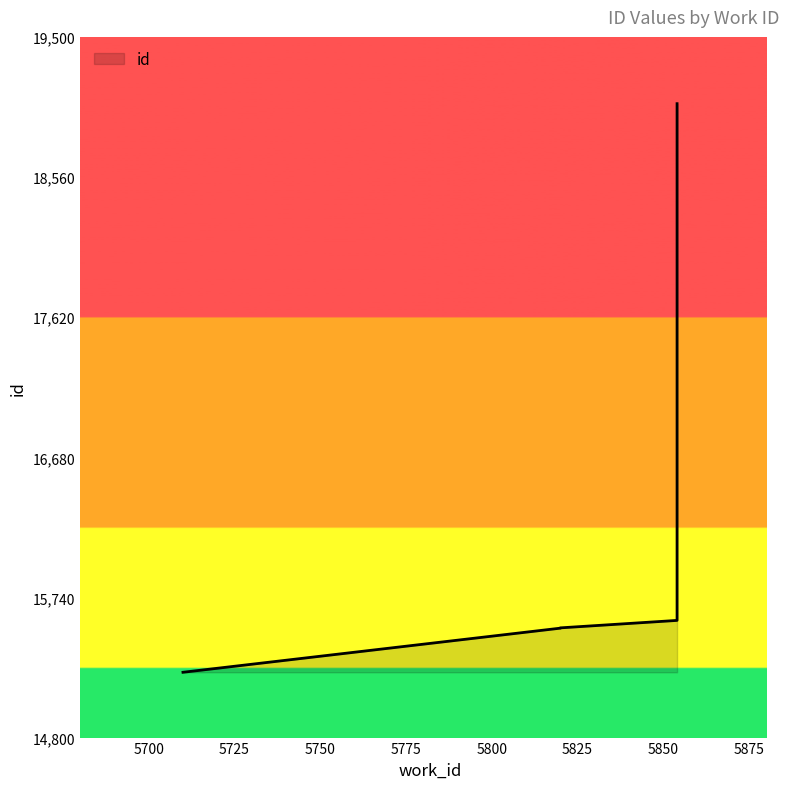

What is the minimum value shown in the chart?

15238